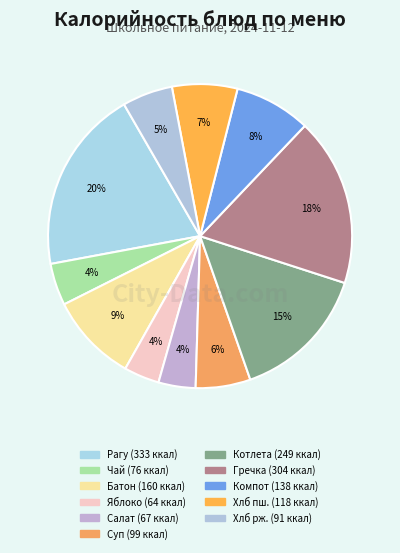

Count the number of slices in the pie.

11